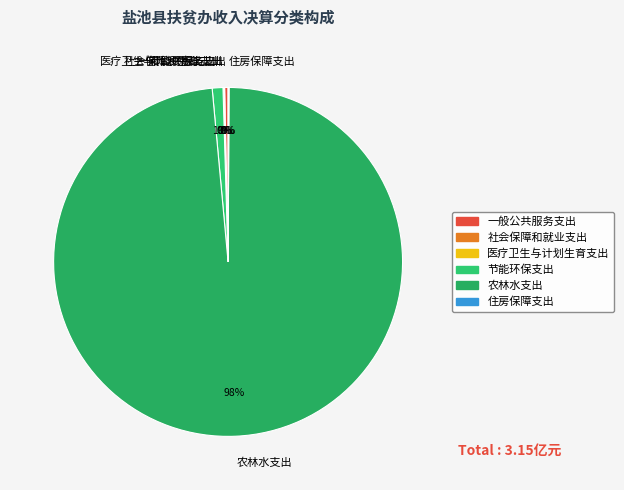

What is the majority slice?

农林水支出